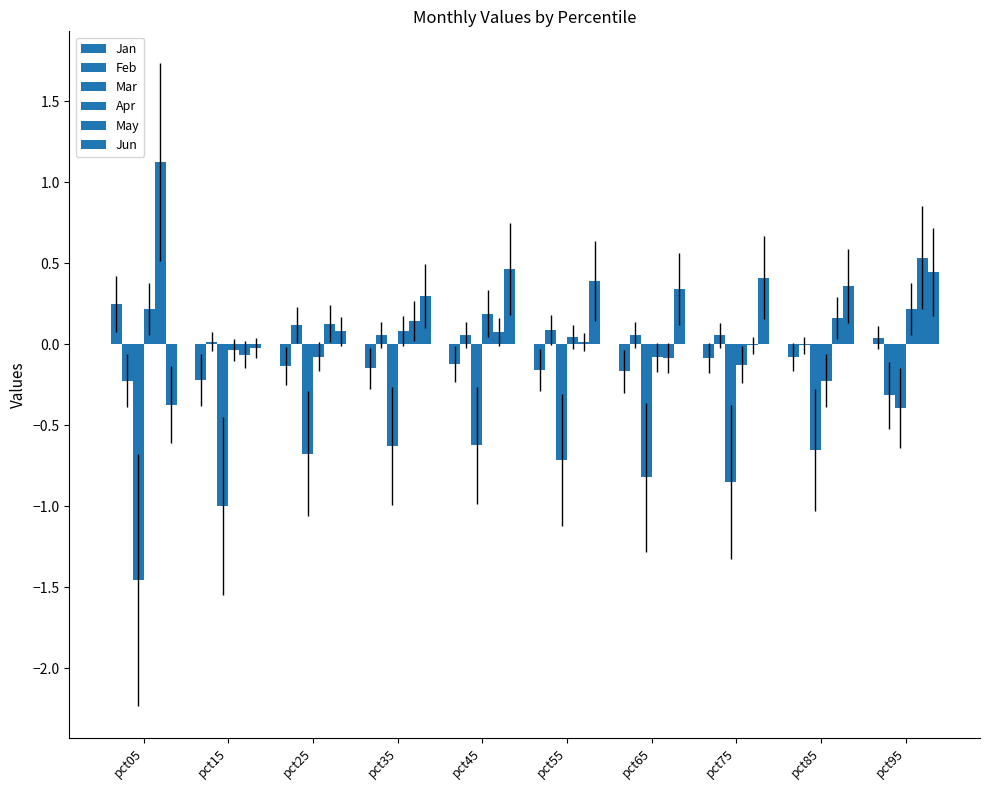

Does the chart contain stacked bars?

No